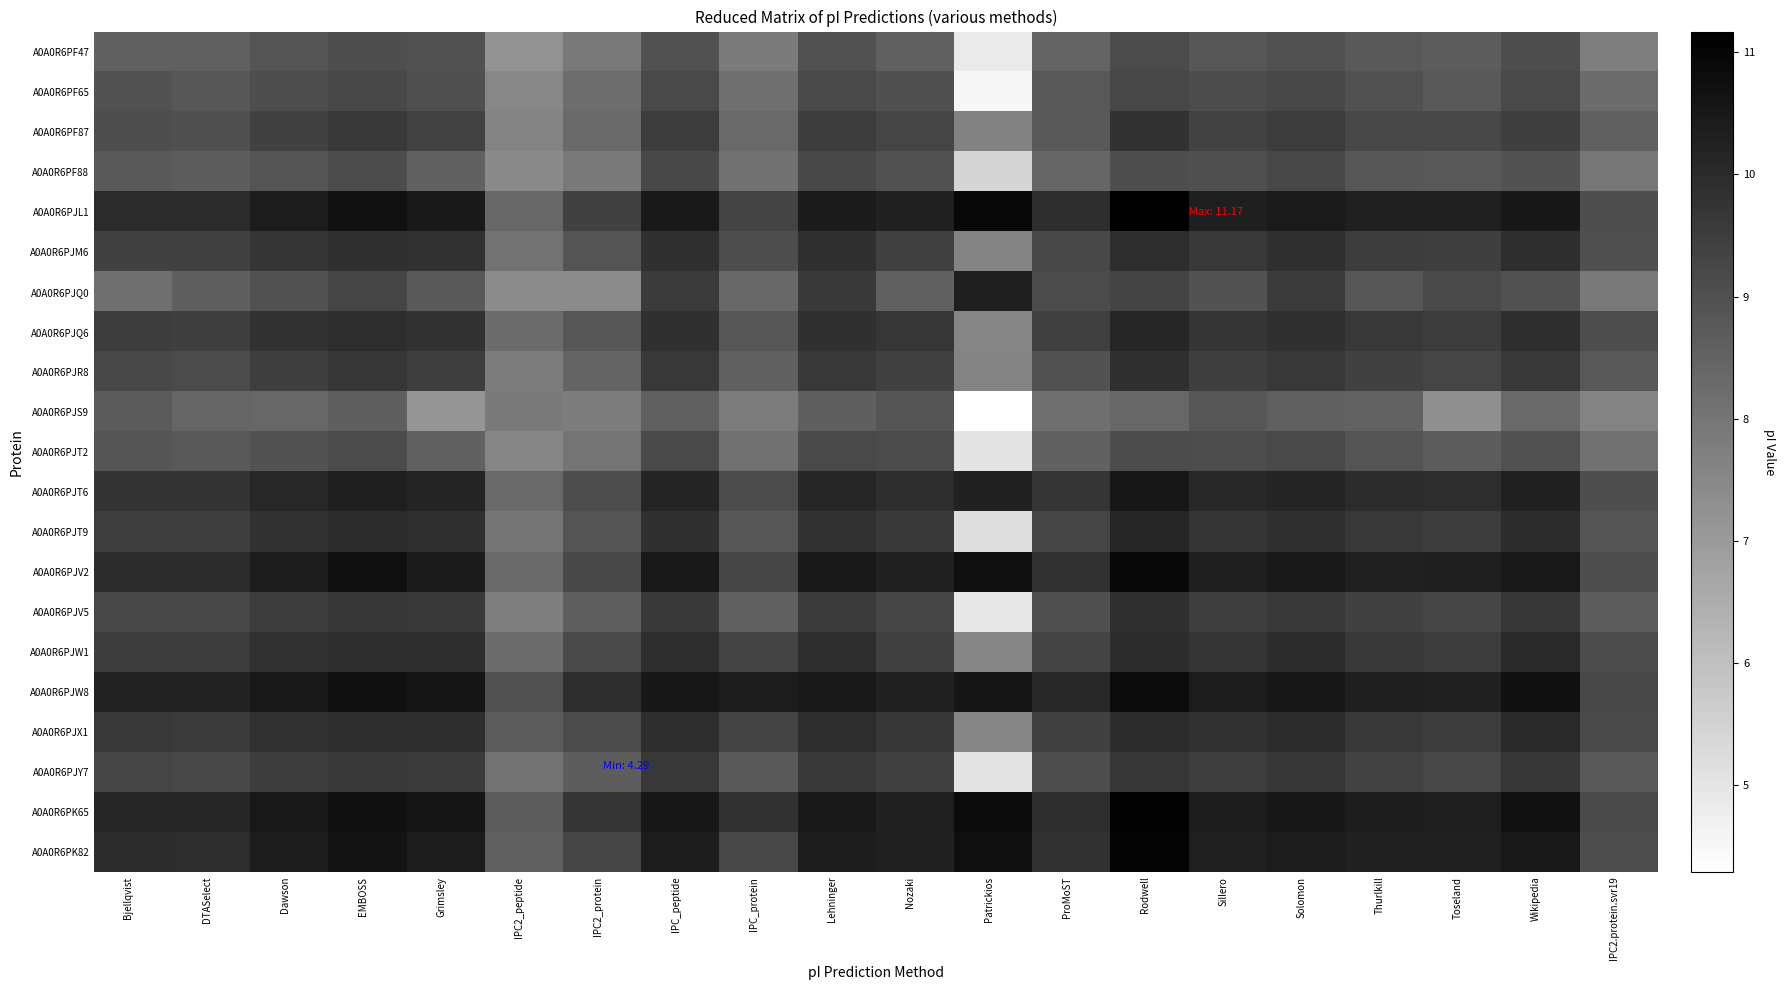

Rank the series by their maximum value, from lowest to highest.

A0A0R6PJS9, A0A0R6PF47, A0A0R6PJT2, A0A0R6PF65, A0A0R6PF88, A0A0R6PJY7, A0A0R6PF87, A0A0R6PJV5, A0A0R6PJR8, A0A0R6PJM6, A0A0R6PJW1, A0A0R6PJX1, A0A0R6PJQ6, A0A0R6PJT9, A0A0R6PJQ0, A0A0R6PJT6, A0A0R6PJW8, A0A0R6PJV2, A0A0R6PK82, A0A0R6PK65, A0A0R6PJL1